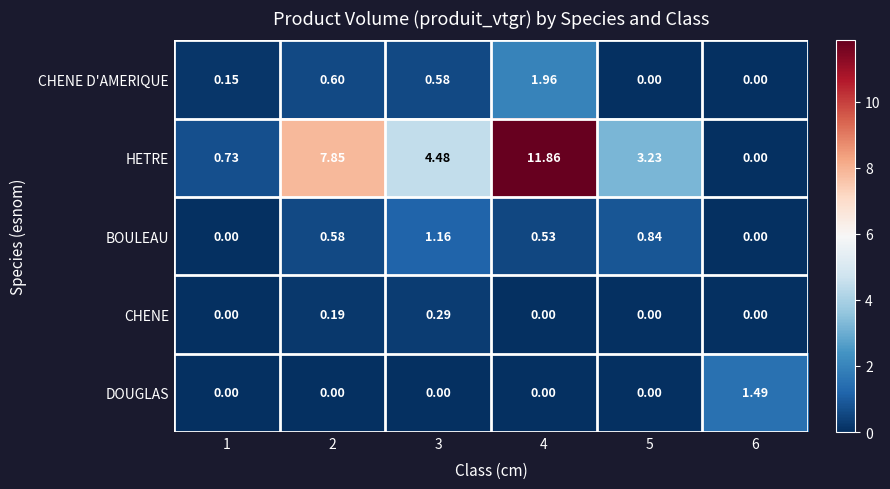

Which series has the largest range (max minus min)?

HETRE